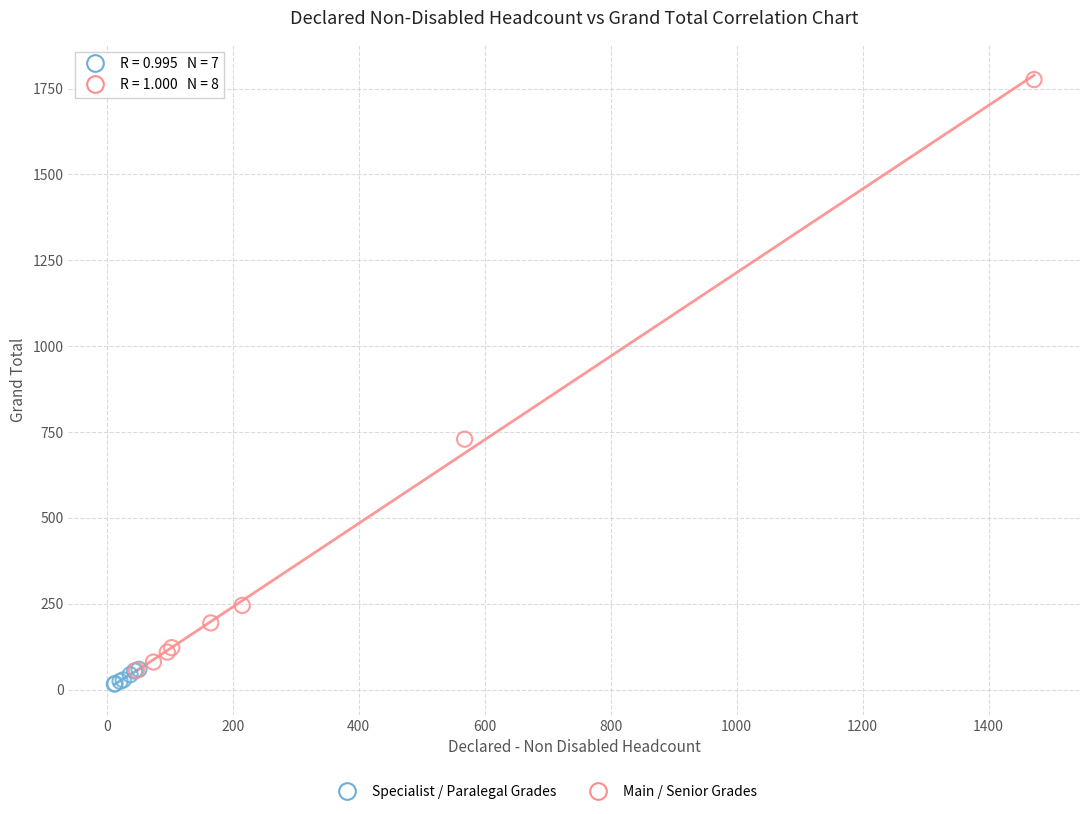

Which series reaches the maximum Y coordinate?

Main / Senior Grades